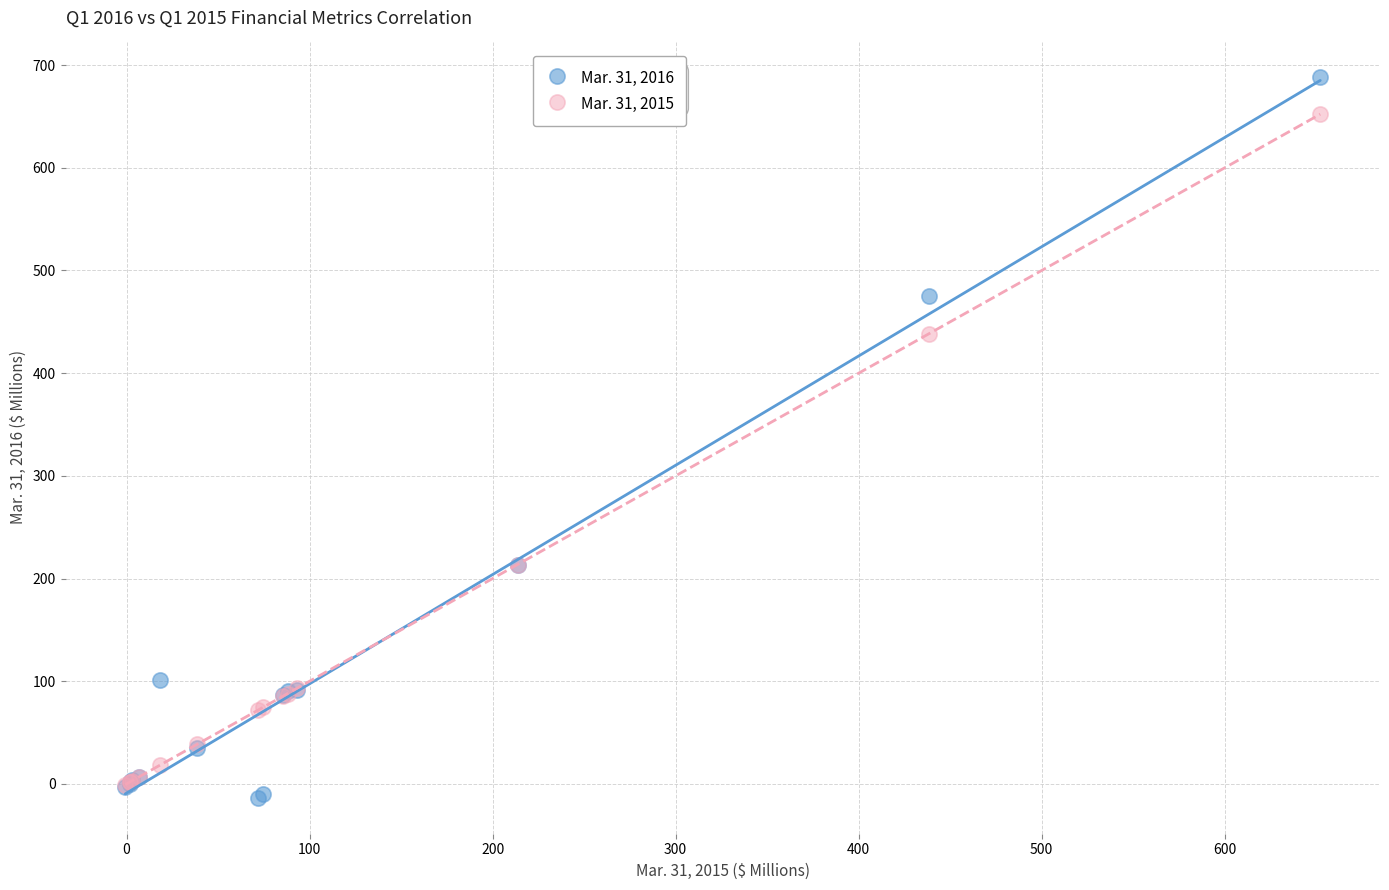

What are all the series names shown in the legend?

Mar. 31, 2016, Mar. 31, 2015